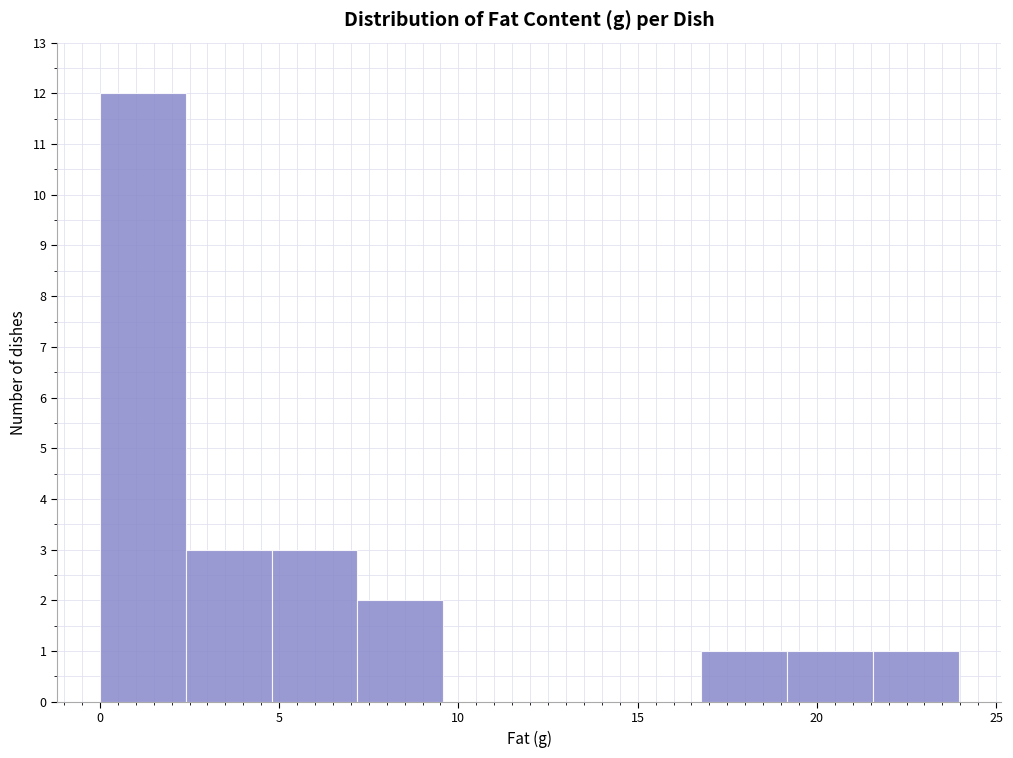

Reading left to right, transcribe this chart: for each bar, give the range it covers on the x-axis and its height. Neither the bar edges nor the heights are printed on the chart, so give them approximately, as read against the axes.

0.0 to 2.5: 12
2.5 to 5.0: 3
5.0 to 7.0: 3
7.0 to 9.5: 2
9.5 to 12.0: 0
12.0 to 14.5: 0
14.5 to 17.0: 0
17.0 to 19.0: 1
19.0 to 21.5: 1
21.5 to 24.0: 1